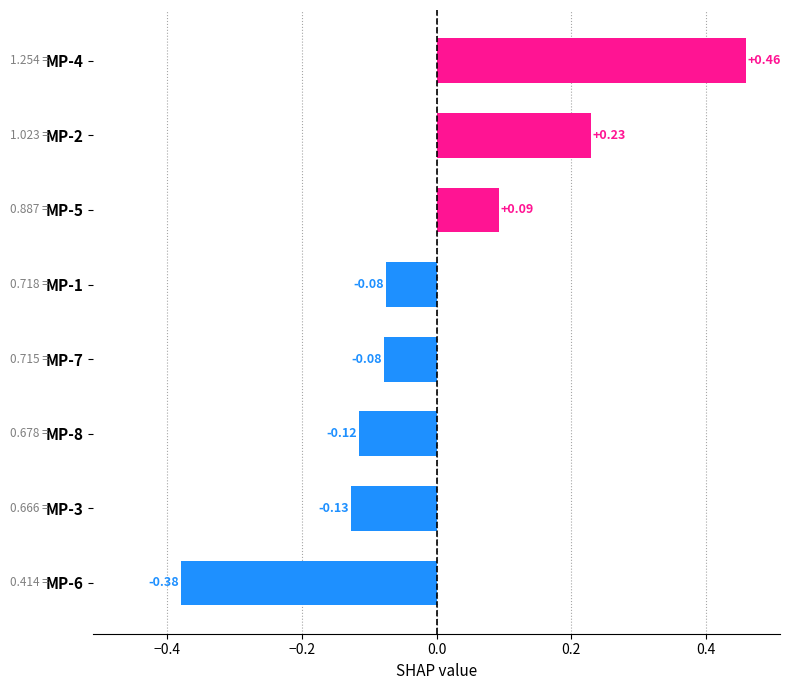

Between MP-8 and MP-1, which is larger?

MP-1